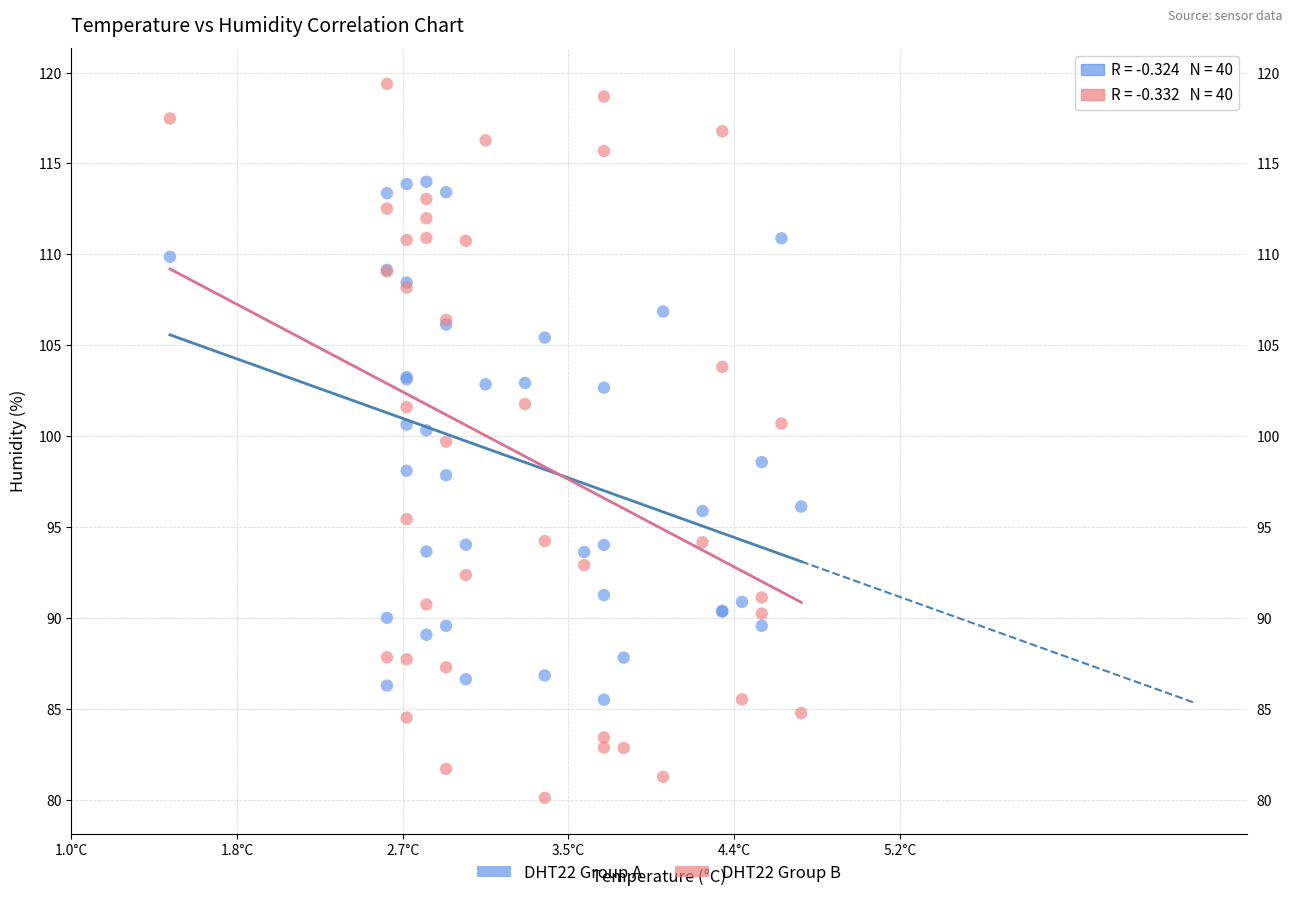

Which series reaches the maximum Y coordinate?

DHT22 Group B